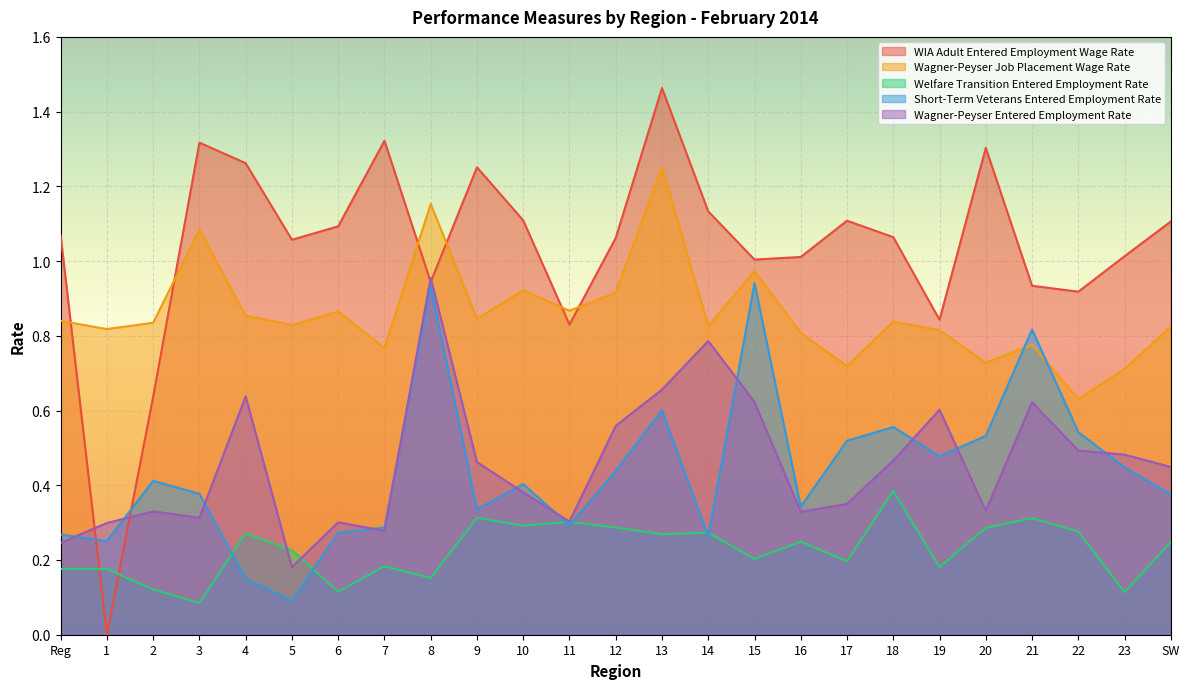

How many lines are shown in the chart?

5